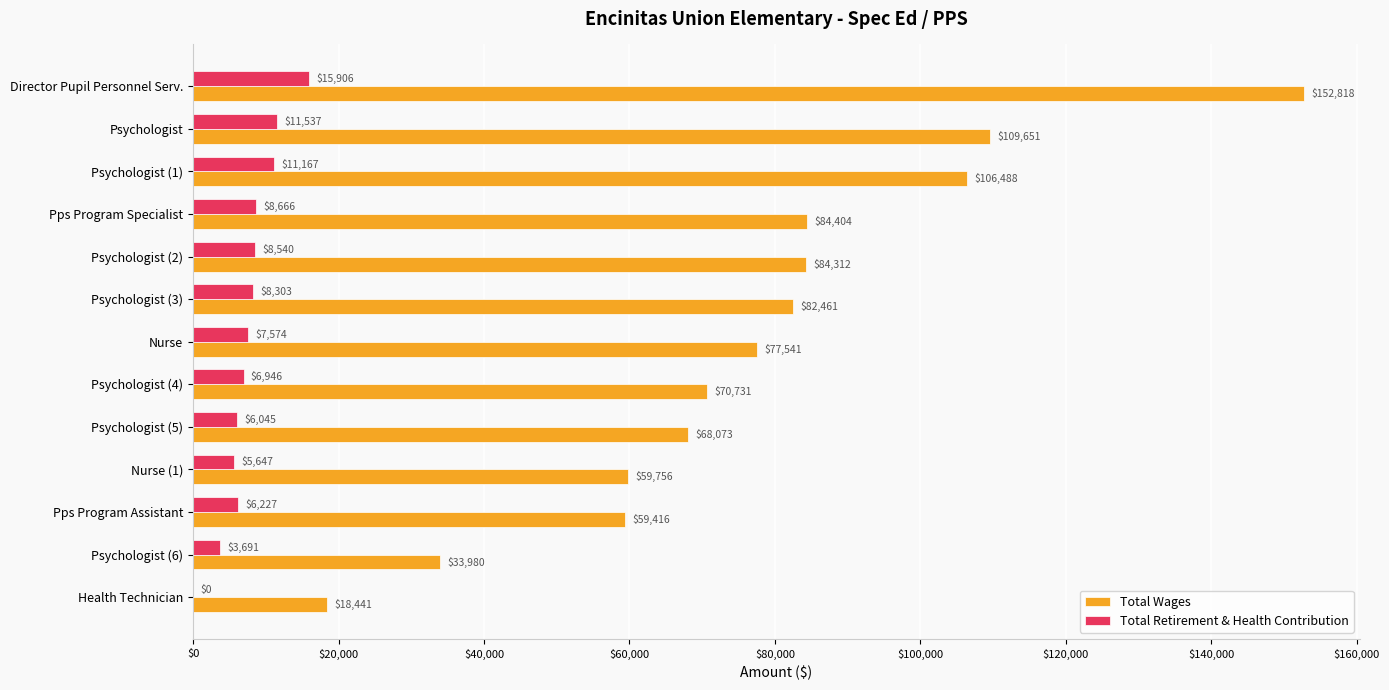

How many distinct data groups are displayed?

2